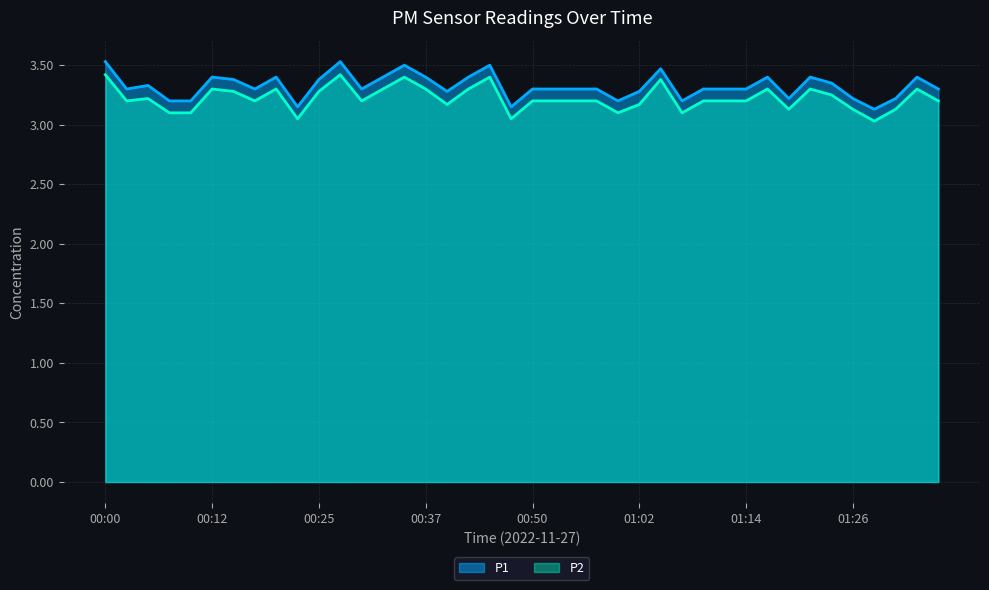

Where is P1 nearest to the value 3?

01:29